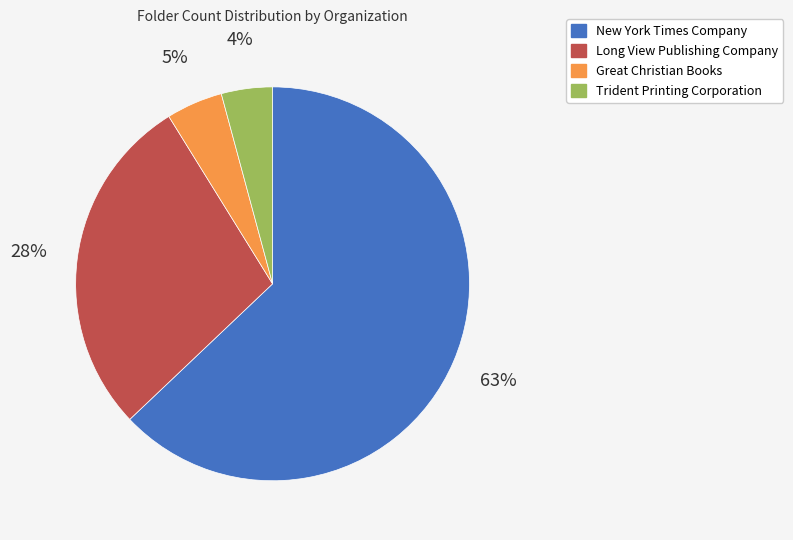

Does any single category account for the majority?

Yes